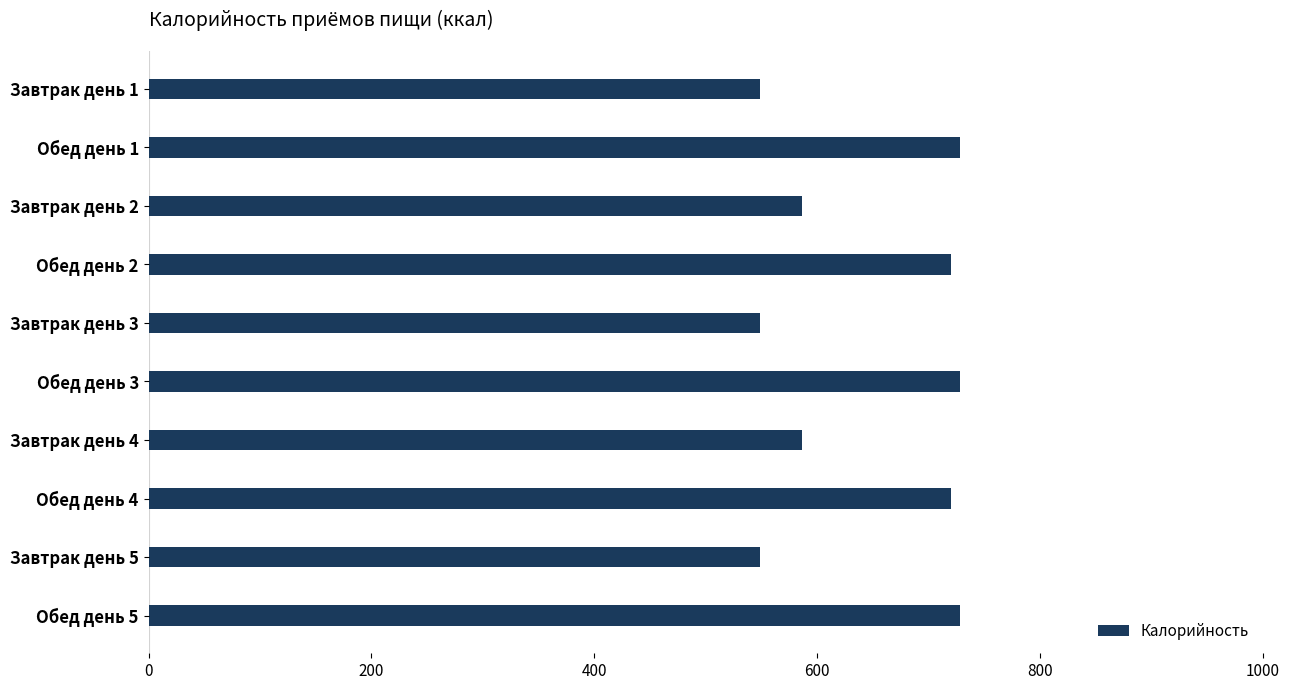

What is the smallest value displayed?

548.3